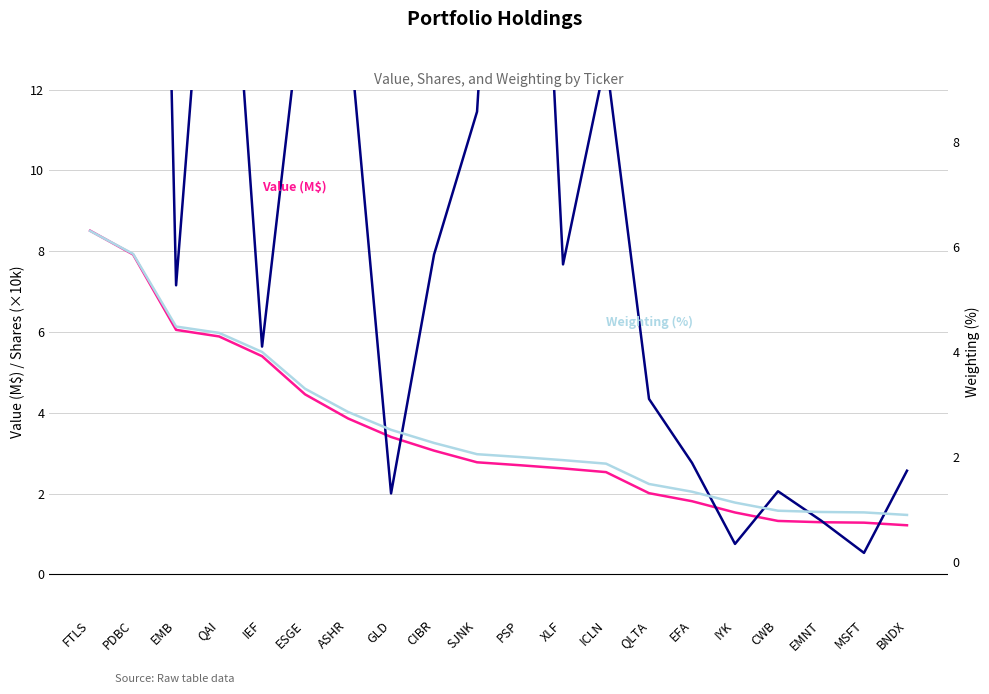

Which label corresponds to the smallest value in the chart?

MSFT